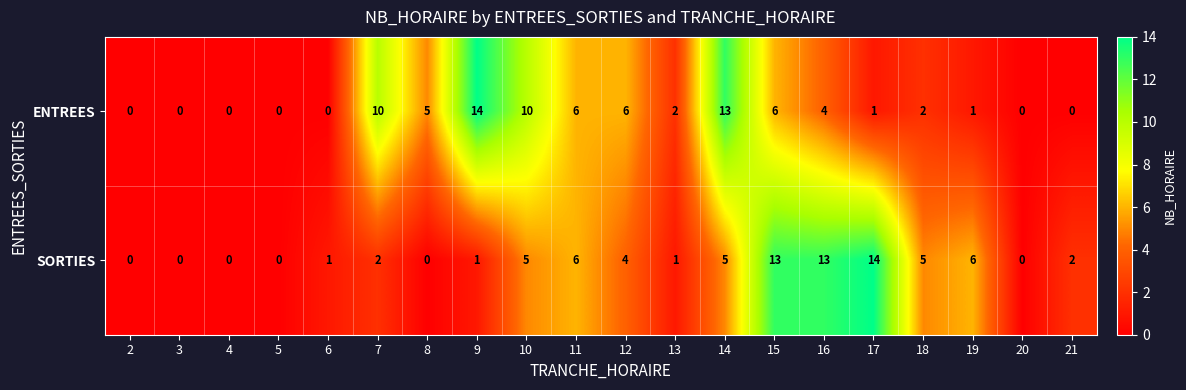

Is it true that SORTIES equals 3 at 21?

False